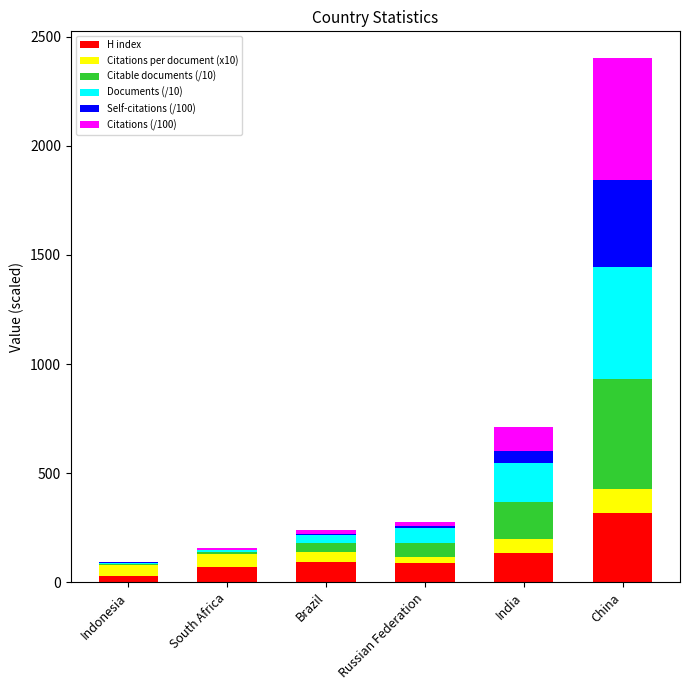

At which category is the sum across all series the highest?

China